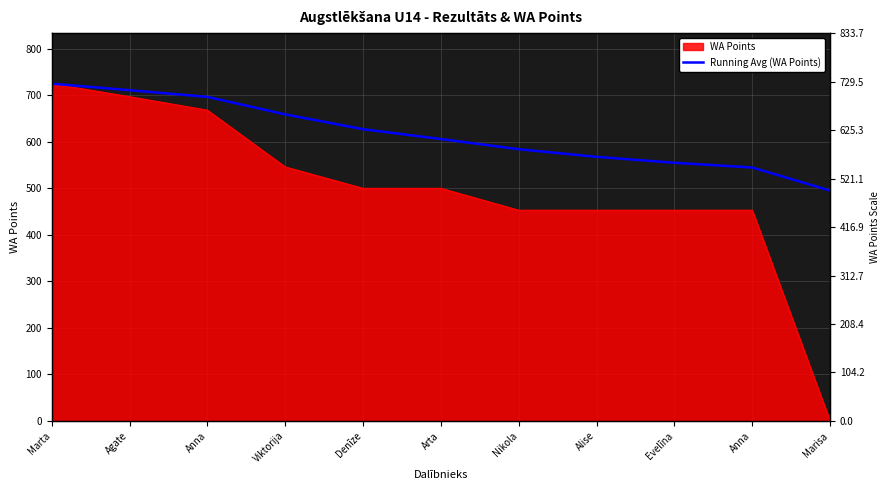

How many lines are shown in the chart?

1